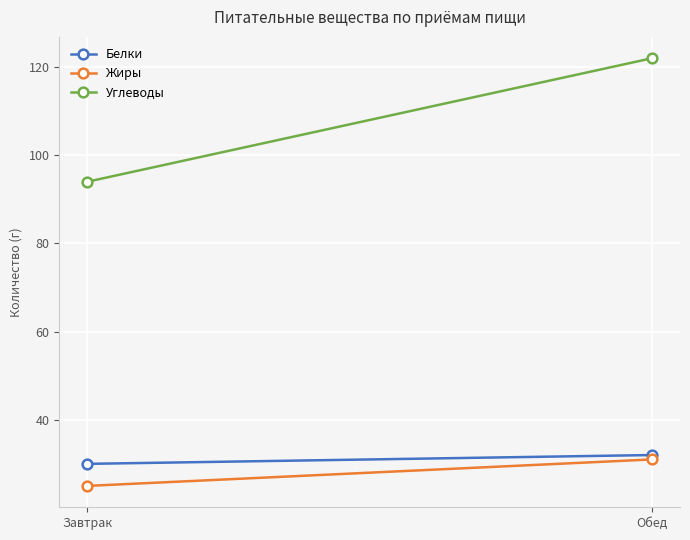

What is the label of the 2nd point from the right?

Завтрак